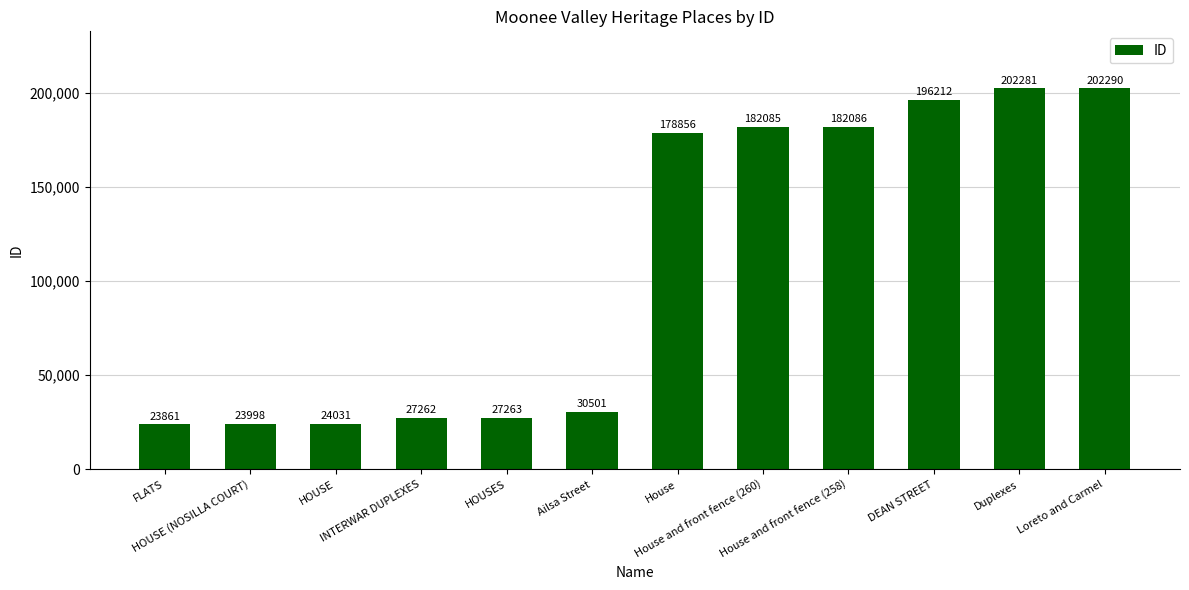

What is the value of the 8th bar from the left?

182085